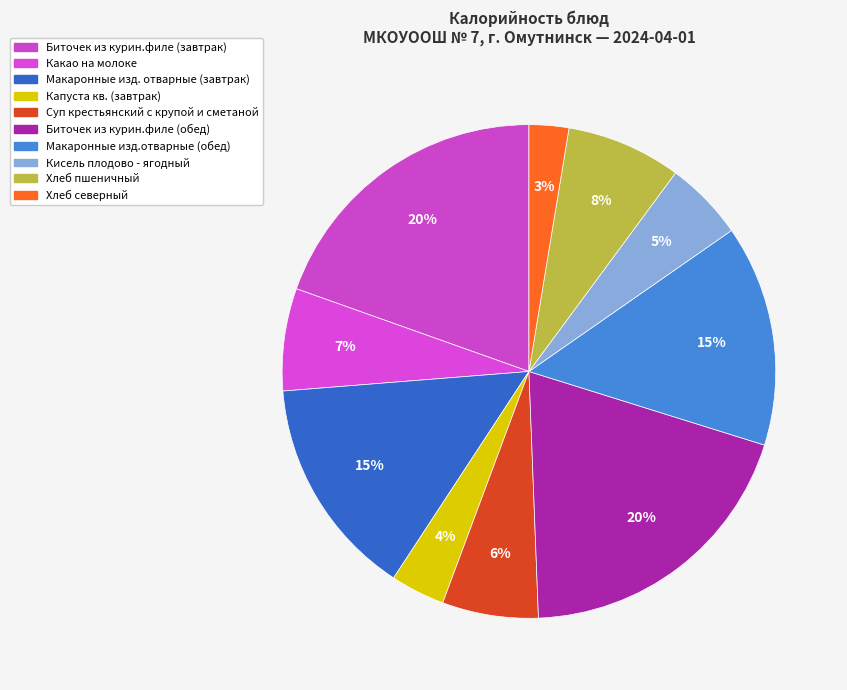

Is it true that Какао на молоке is 19% of the pie?

False